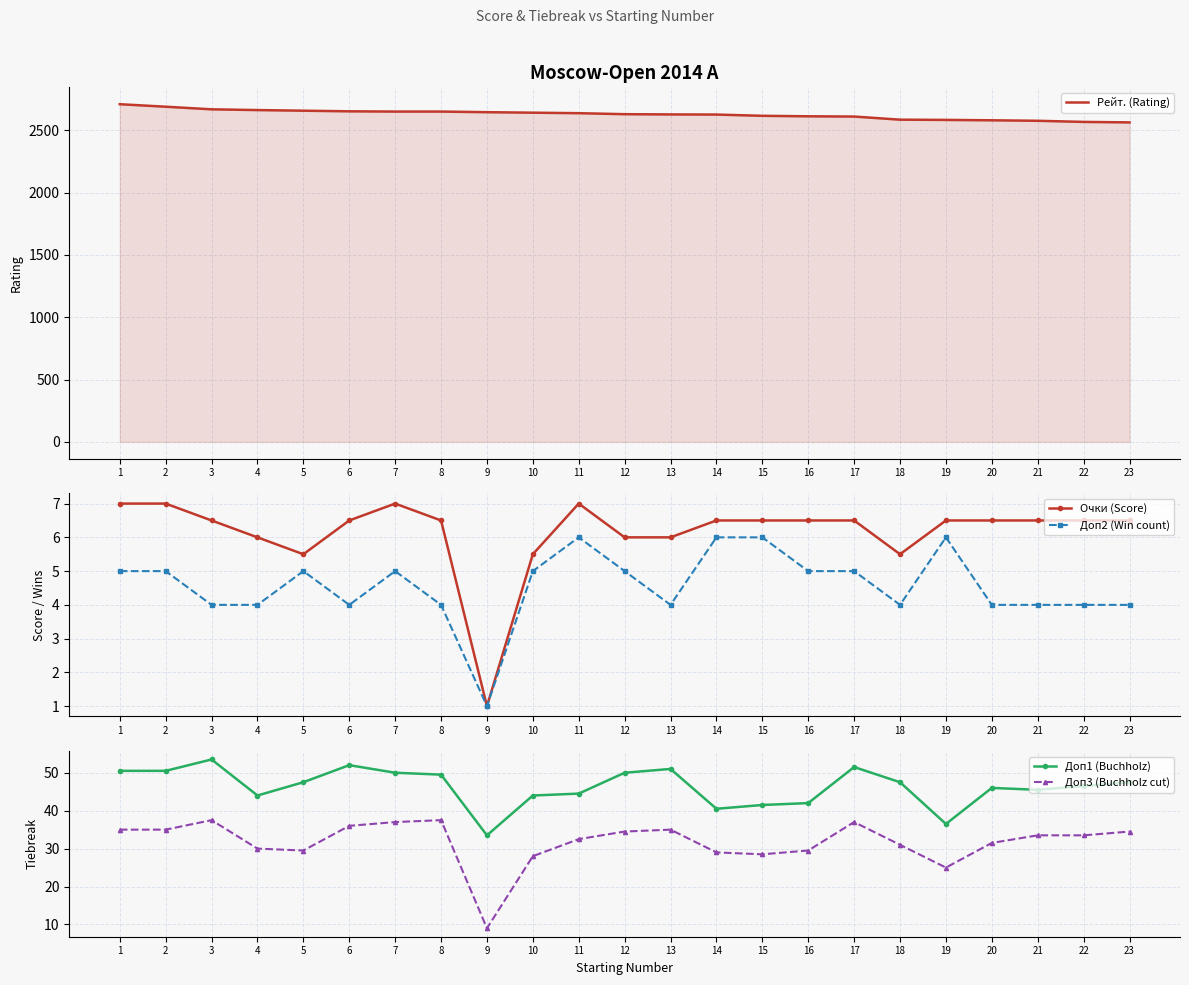

How many data points in Очки (Score) are less than 6?

4